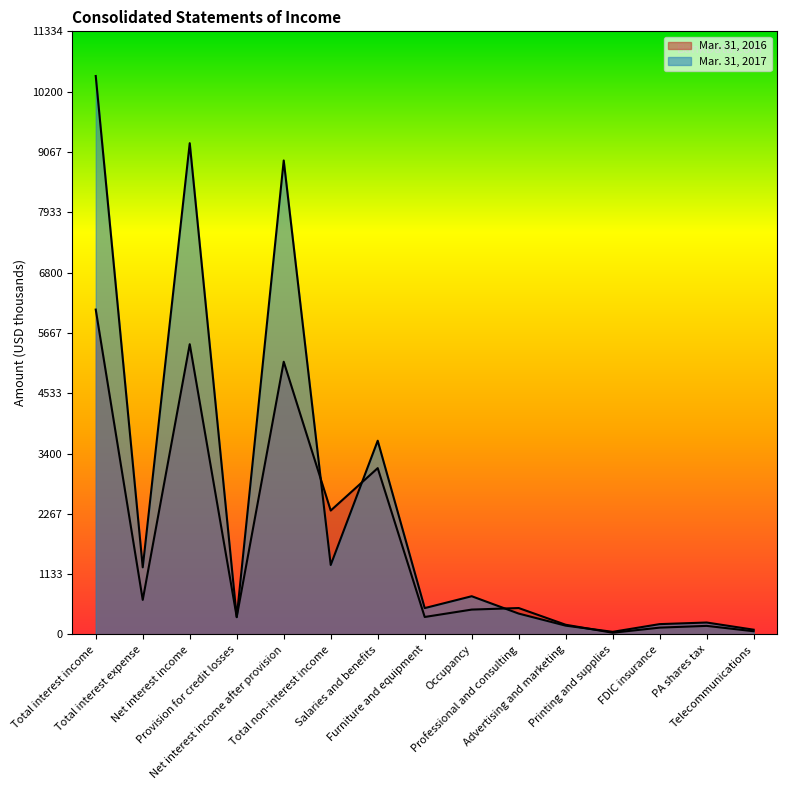

Reading left to right, transcribe all the data shown in this chart.

Mar. 31, 2017: 10494	1262	9232	325	8907	1306	3641	496	719	393	166	50	195	225	90
Mar. 31, 2016: 6105	650	5455	330	5125	2329	3126	329	468	497	183	33	129	162	61